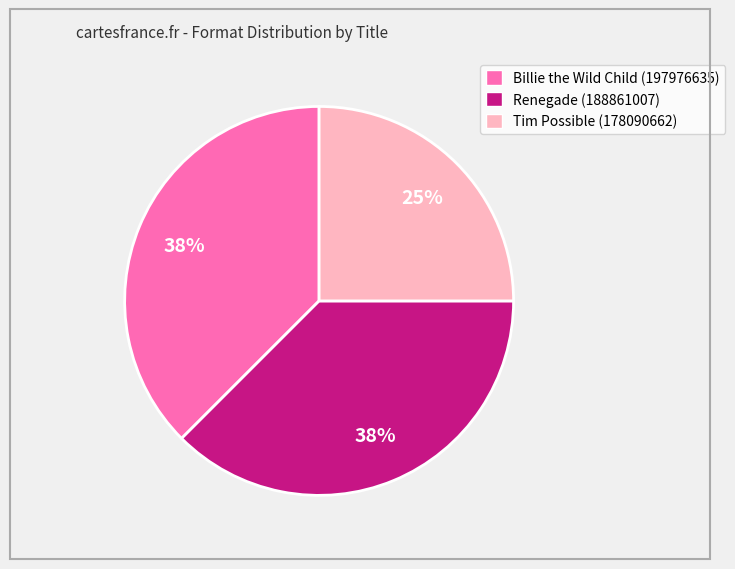

To the nearest percent, what is the average slice percentage?

33%